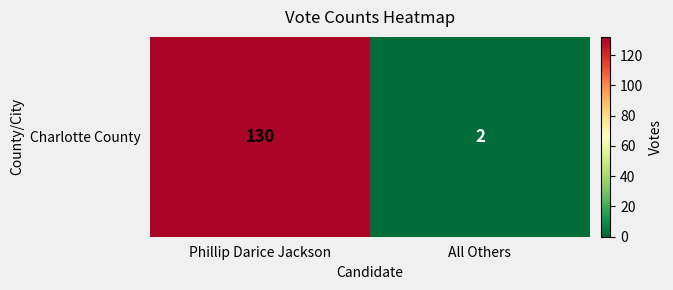

Reading left to right, transcribe all the data shown in this chart.

Phillip Darice Jackson=130	All Others=2